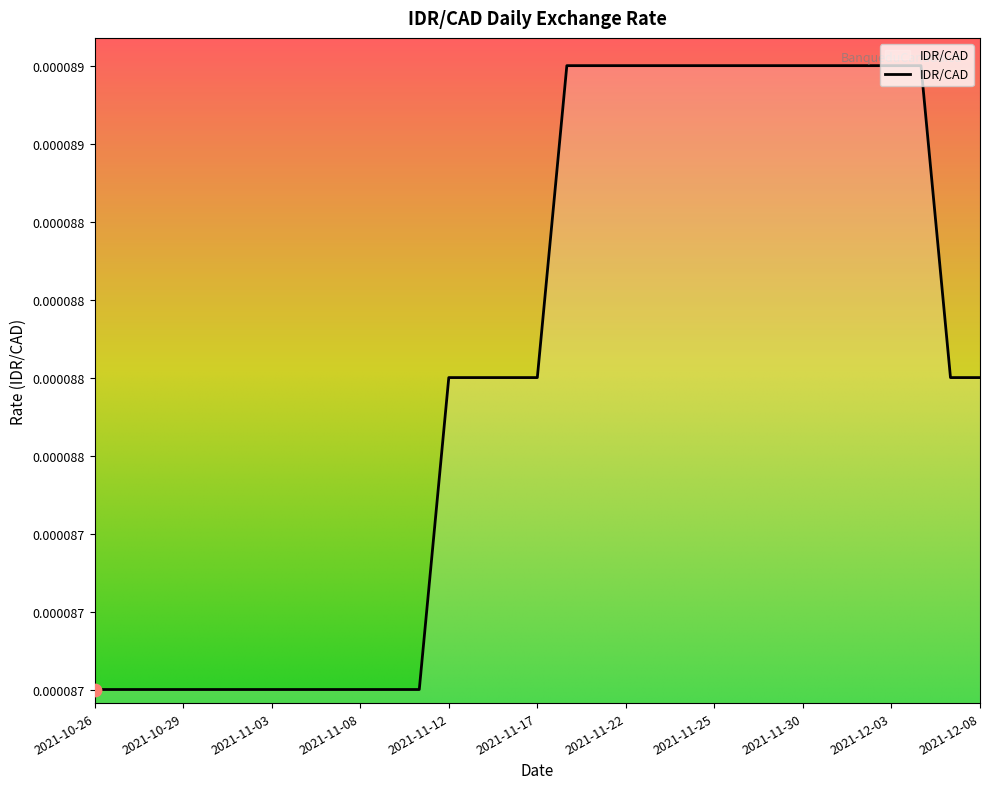

Does the chart have visible grid lines?

No